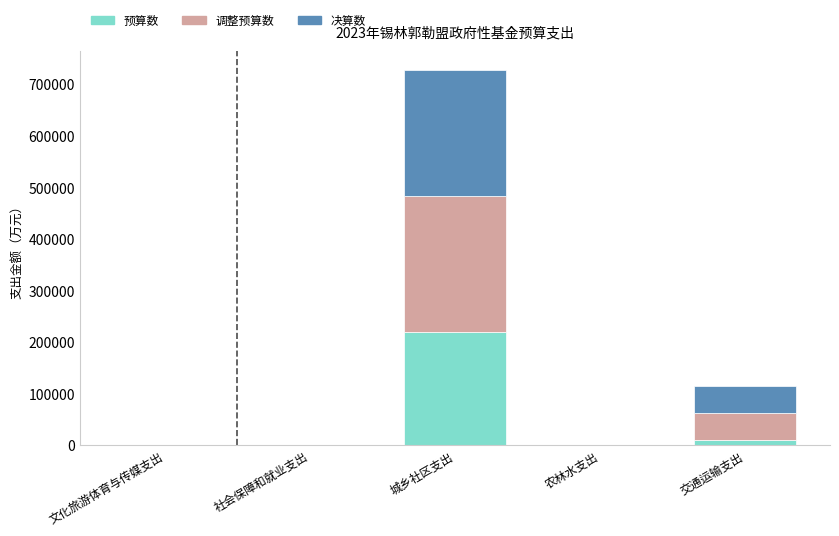

At which category is the sum across all series the highest?

城乡社区支出